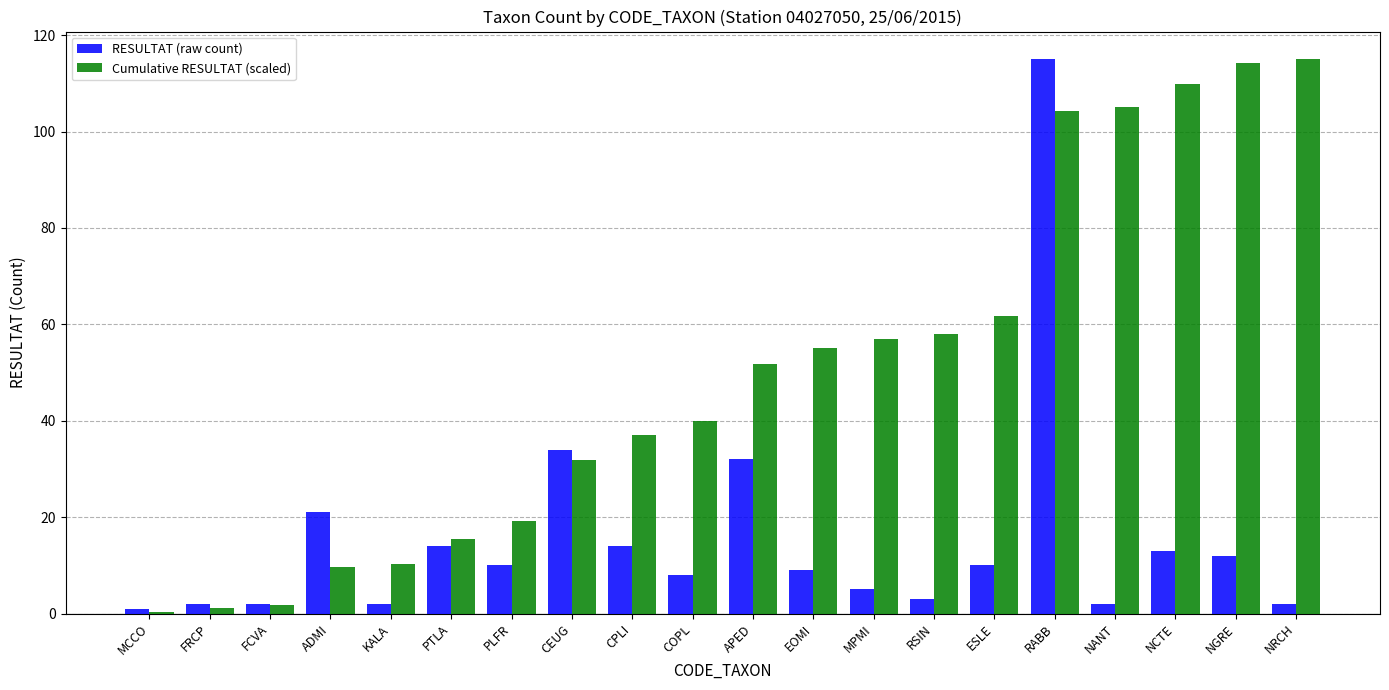

What is the smallest value displayed?

0.4